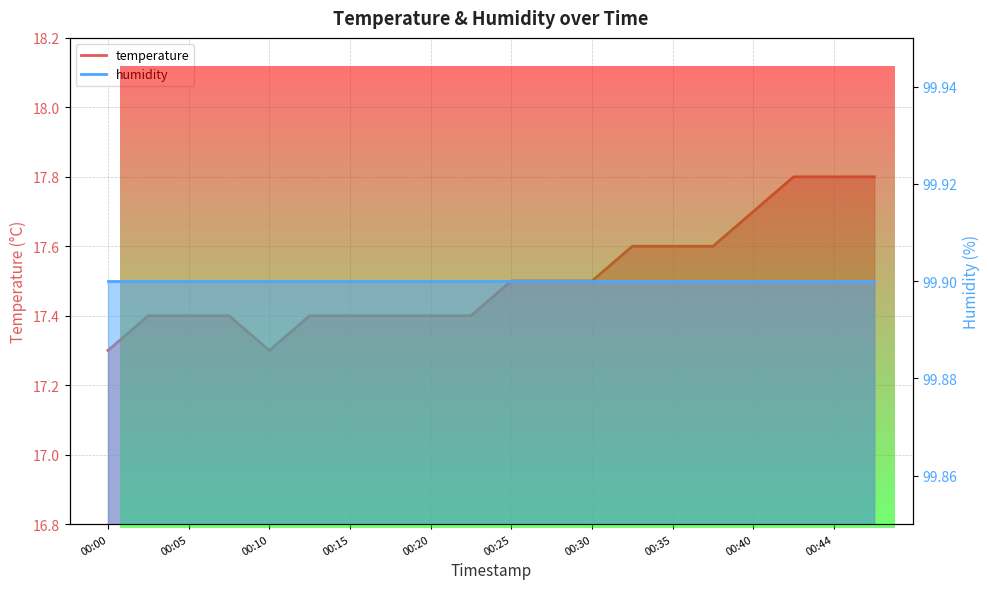

How many points are lower than both their immediate neighbors (excluding endpoints)?

1